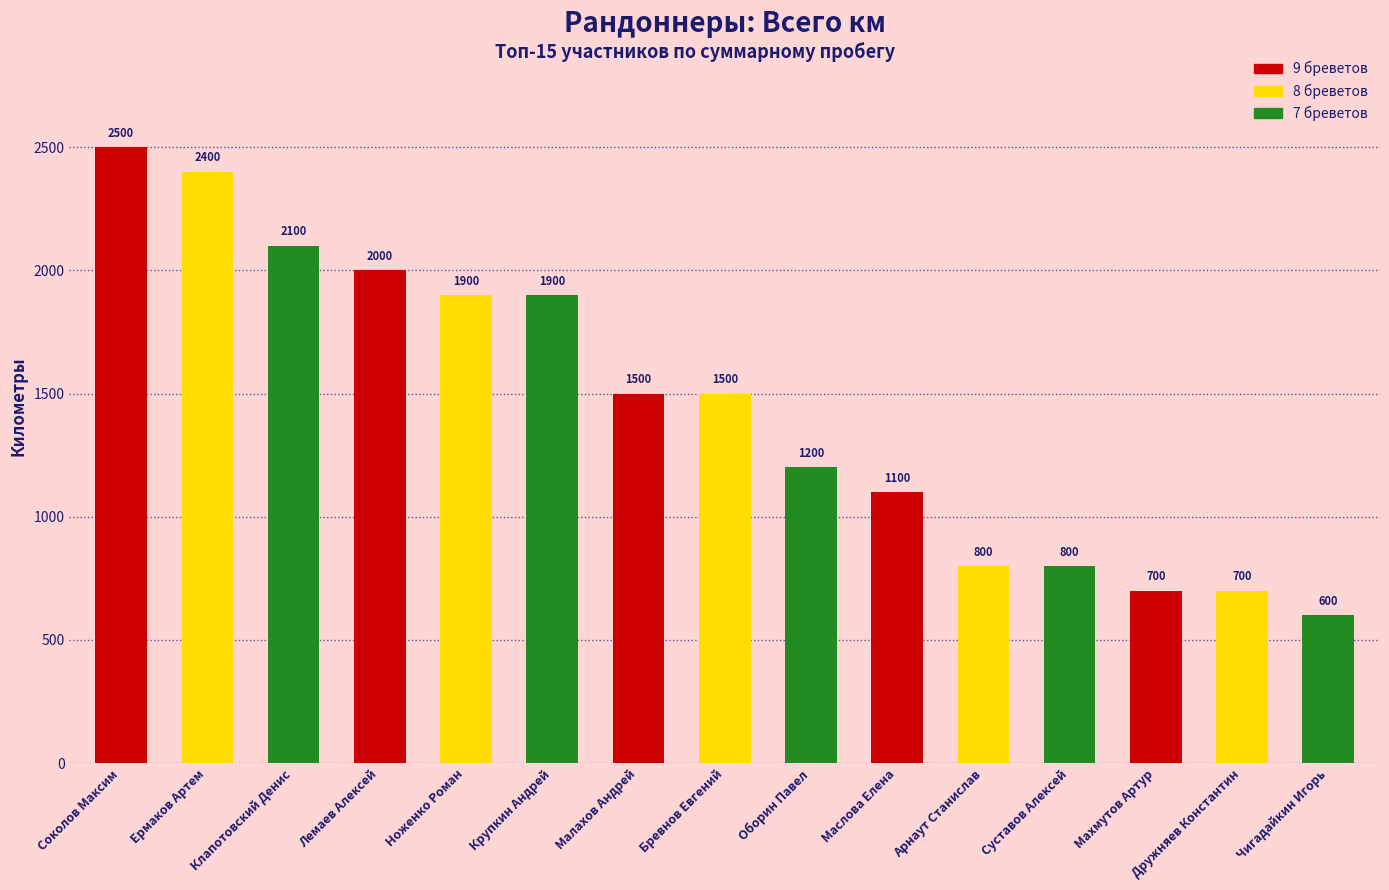

What is the change in value from Лемаев Алексей to Ноженко Роман?

-100